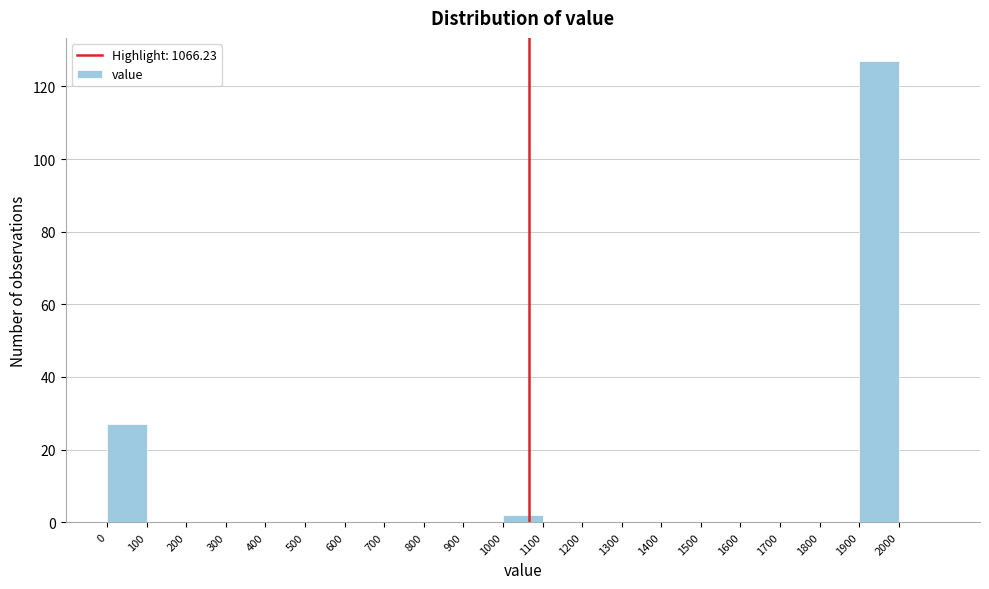

What is the height of the bar covering 1000 to 1100 on the x-axis? The values are not printed on the chart, so give them approximately, as read against the axis.

2